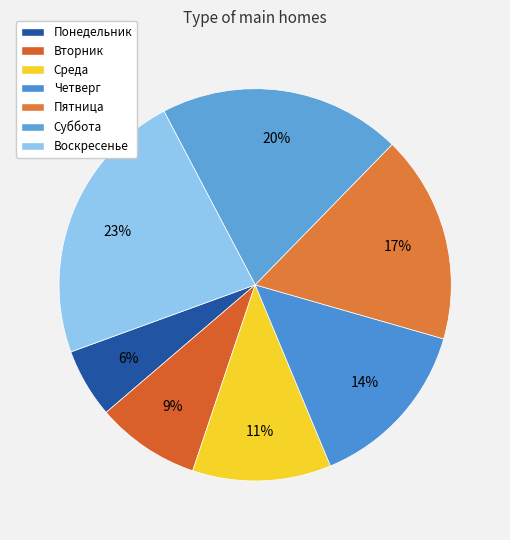

To the nearest percent, what portion does Среда represent?

11%